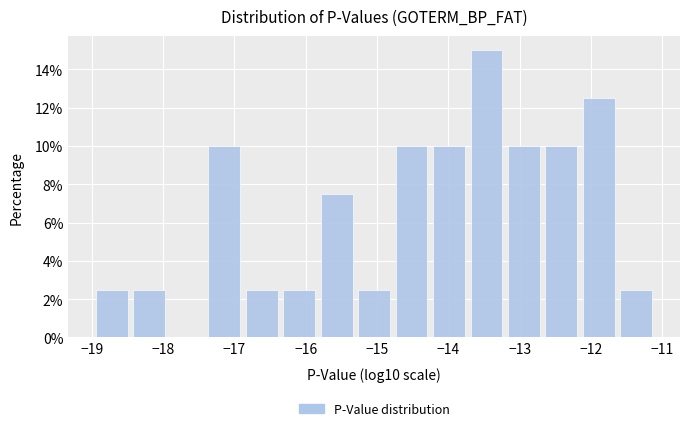

Reading left to right, list every bar in this chart as the range it spans on the x-axis followed by its height. Neither the bar edges nor the heights are printed on the chart, so give them approximately, as read against the axes.

-19.0 to -18.5: 2.6
-18.5 to -17.9: 2.6
-17.9 to -17.4: 0
-17.4 to -16.9: 10.0
-16.9 to -16.4: 2.6
-16.4 to -15.8: 2.6
-15.8 to -15.3: 7.6
-15.3 to -14.8: 2.6
-14.8 to -14.3: 10.0
-14.3 to -13.7: 10.0
-13.7 to -13.2: 15.0
-13.2 to -12.7: 10.0
-12.7 to -12.2: 10.0
-12.2 to -11.6: 12.6
-11.6 to -11.1: 2.6